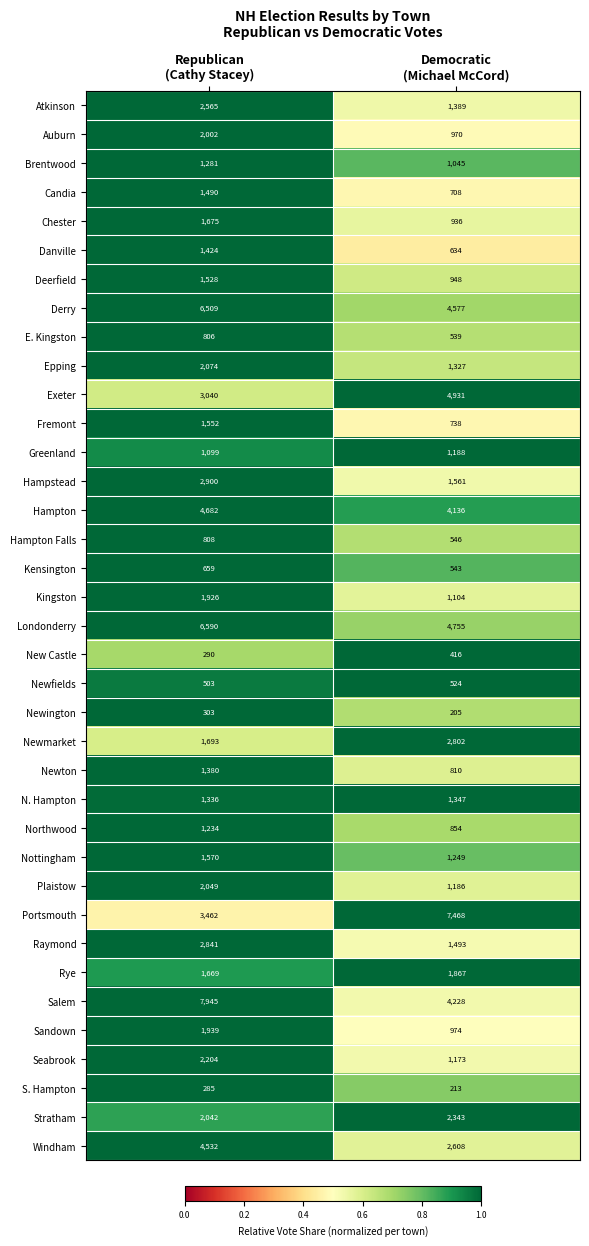

List the series in order of their peak value, lowest first.

S. Hampton, Newington, New Castle, Newfields, Kensington, E. Kingston, Hampton Falls, Greenland, Northwood, Brentwood, N. Hampton, Newton, Danville, Candia, Deerfield, Fremont, Nottingham, Chester, Rye, Kingston, Sandown, Auburn, Plaistow, Epping, Seabrook, Stratham, Atkinson, Newmarket, Raymond, Hampstead, Windham, Hampton, Exeter, Derry, Londonderry, Portsmouth, Salem